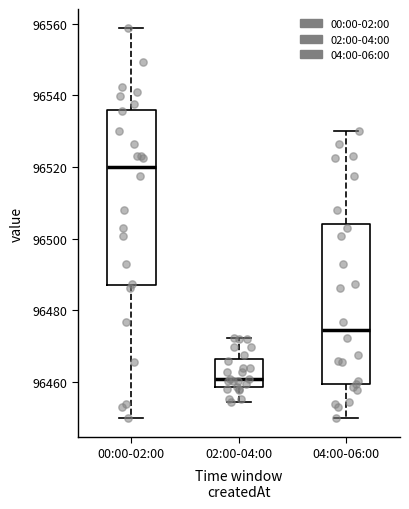

Which box is the tallest, from its lower edge to its upper edge?

00:00-02:00